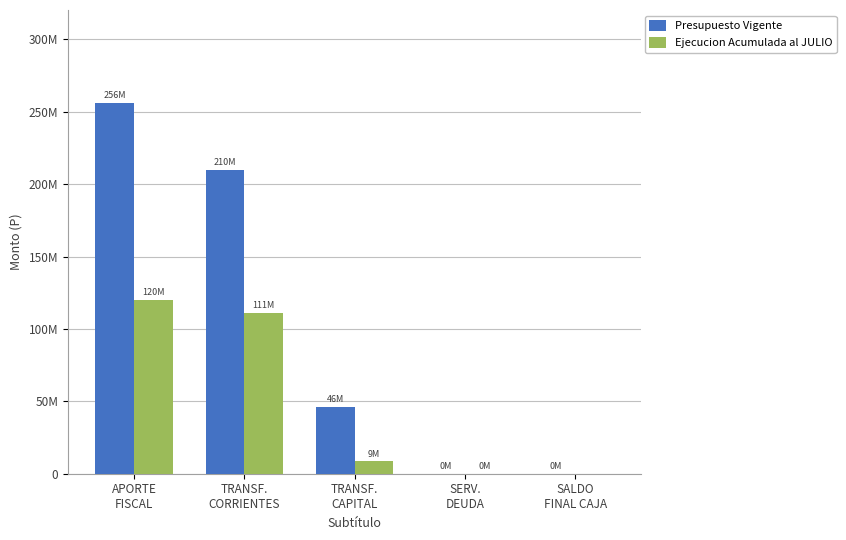

What position from the right is TRANSF.
CAPITAL?

3